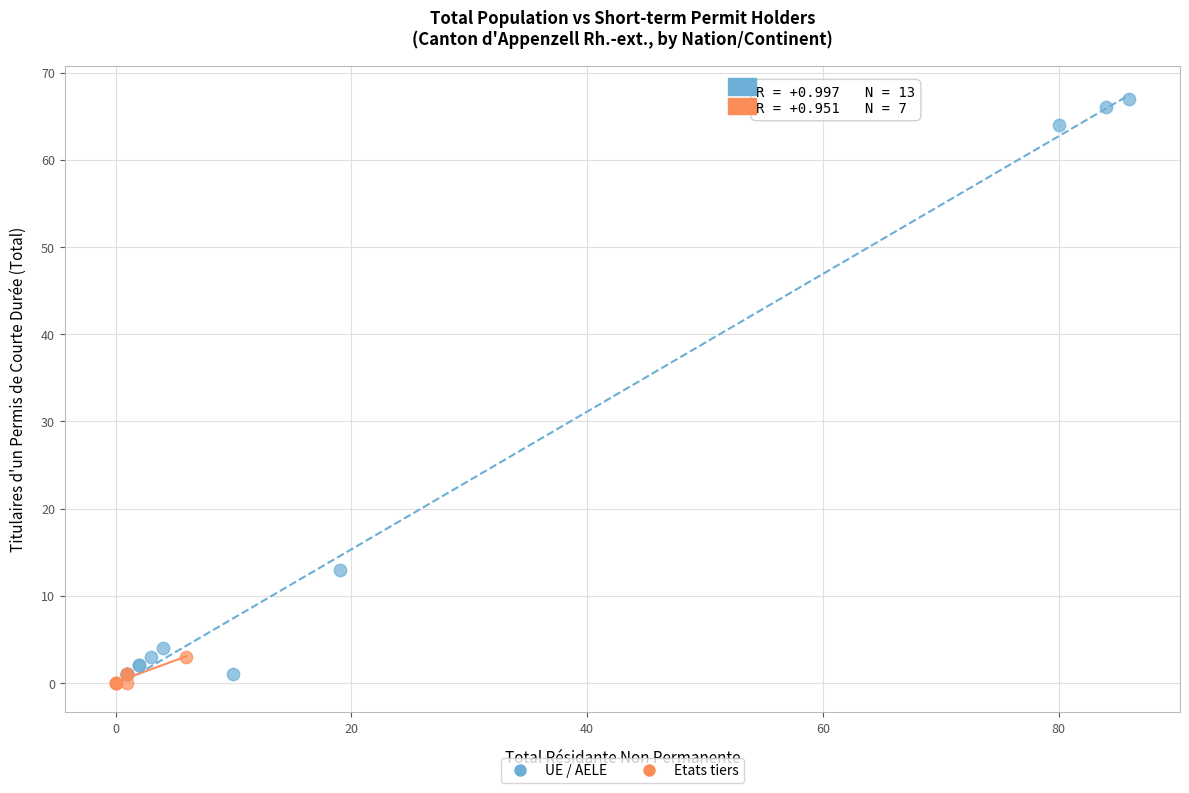

What are all the series names shown in the legend?

UE / AELE, Etats tiers